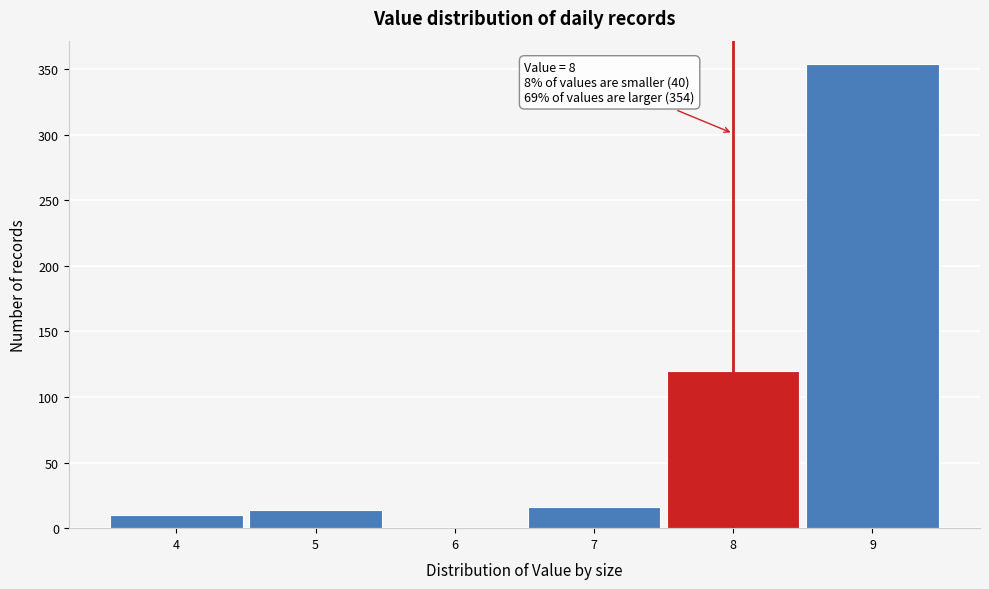

Reading right to left, transcribe all the data shown in this chart.

9=354	8=120	7=16	6=0	5=14	4=10